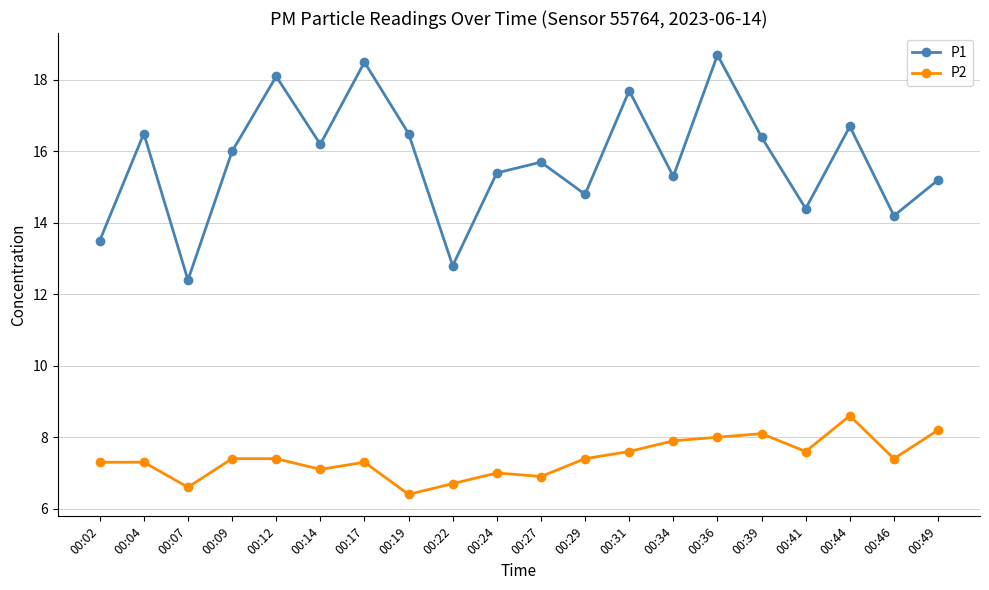

What is the difference between the highest and lowest values at 00:44?

8.1